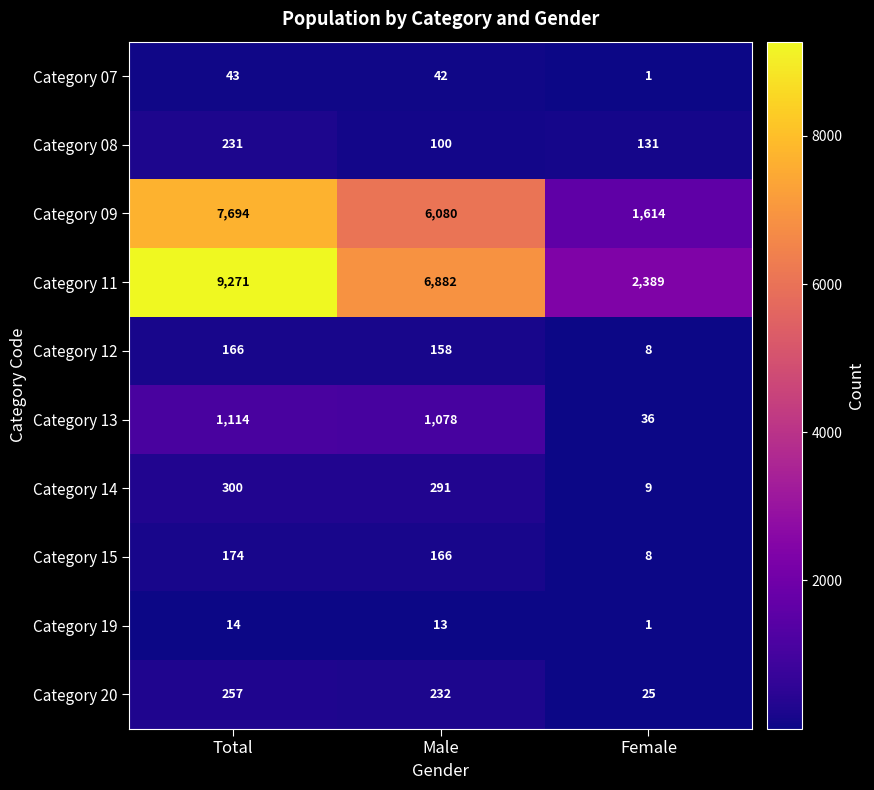

Reading left to right, extract all data points from this chart.

Category 07: 43	42	1
Category 08: 231	100	131
Category 09: 7694	6080	1614
Category 11: 9271	6882	2389
Category 12: 166	158	8
Category 13: 1114	1078	36
Category 14: 300	291	9
Category 15: 174	166	8
Category 19: 14	13	1
Category 20: 257	232	25